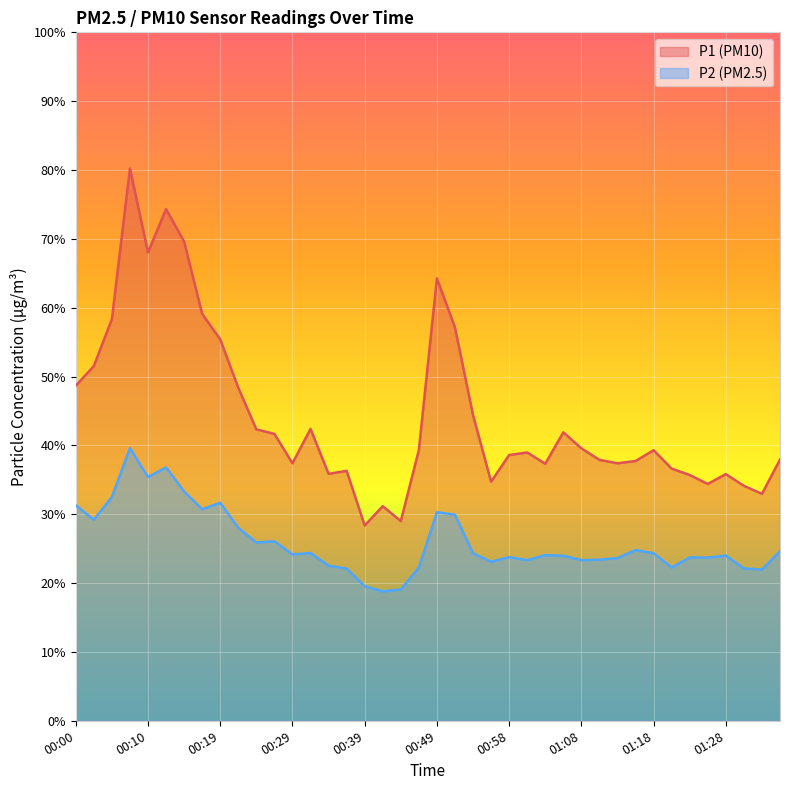

What are all the series names shown in the legend?

P1 (PM10), P2 (PM2.5)